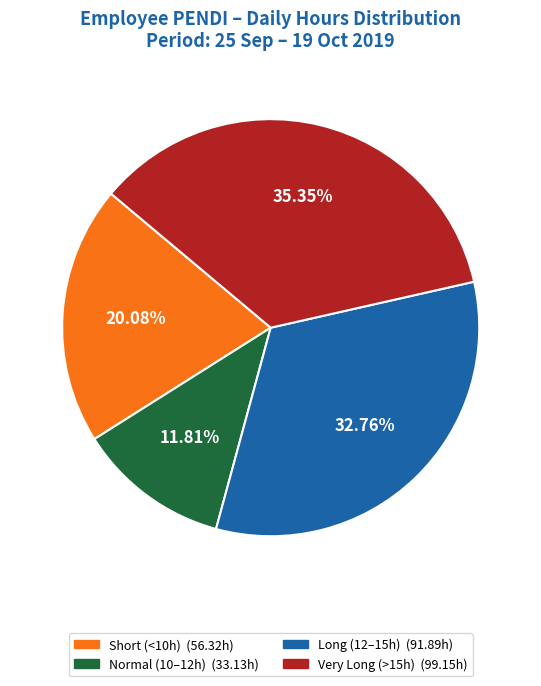

Is there any slice that represents more than half of the pie?

No